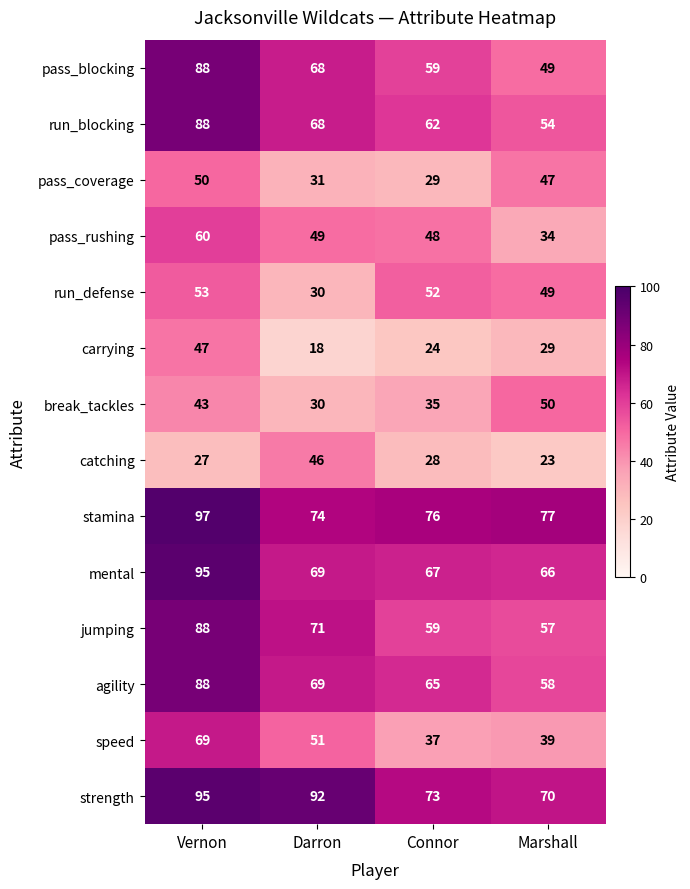

At which label does jumping first exceed 71?

Vernon